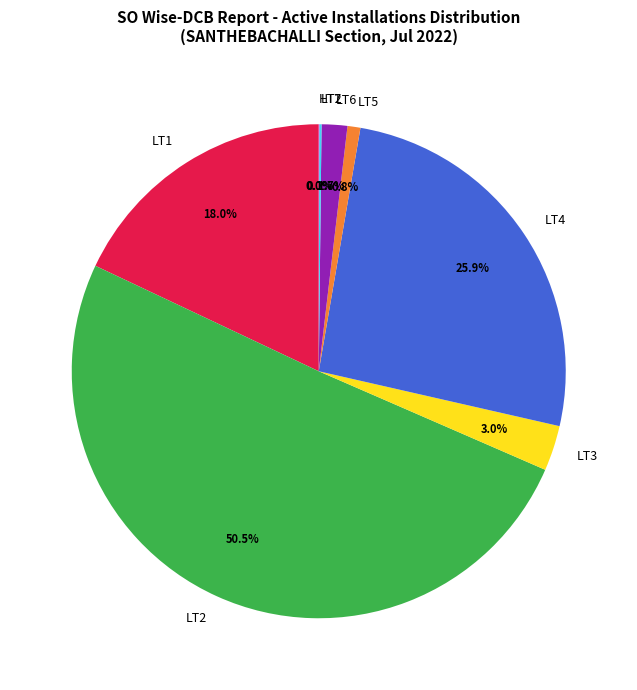

Approximately how many times larger is the value at LT4 compared to LT5?

30.7